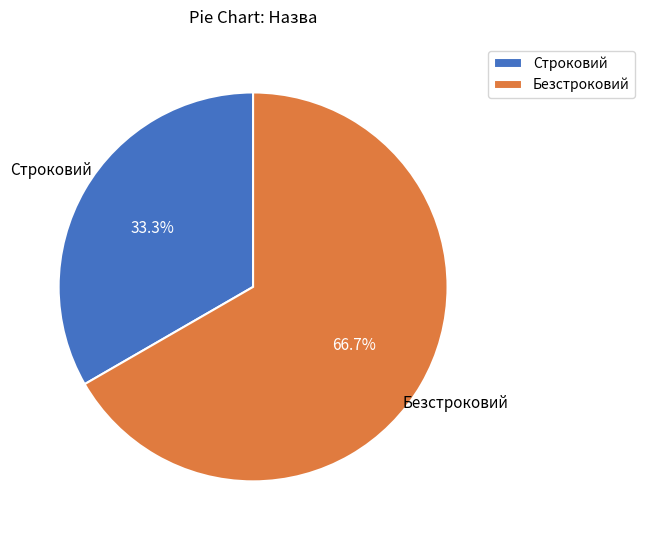

How many slices are in this pie chart?

2